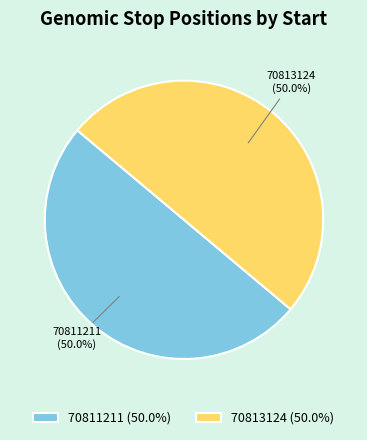

What portion of the pie excludes 70813124?

50.0%